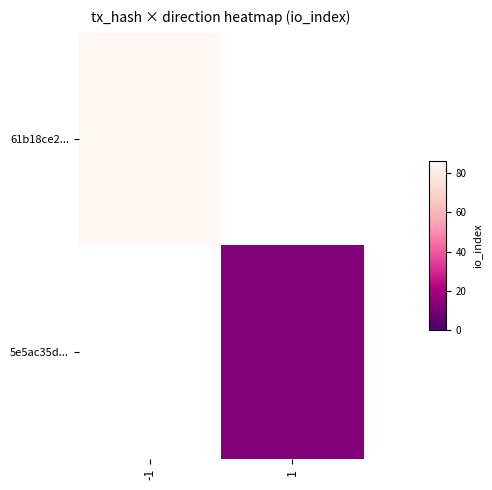

How many positive values does the 5e5ac35d... series have?

1